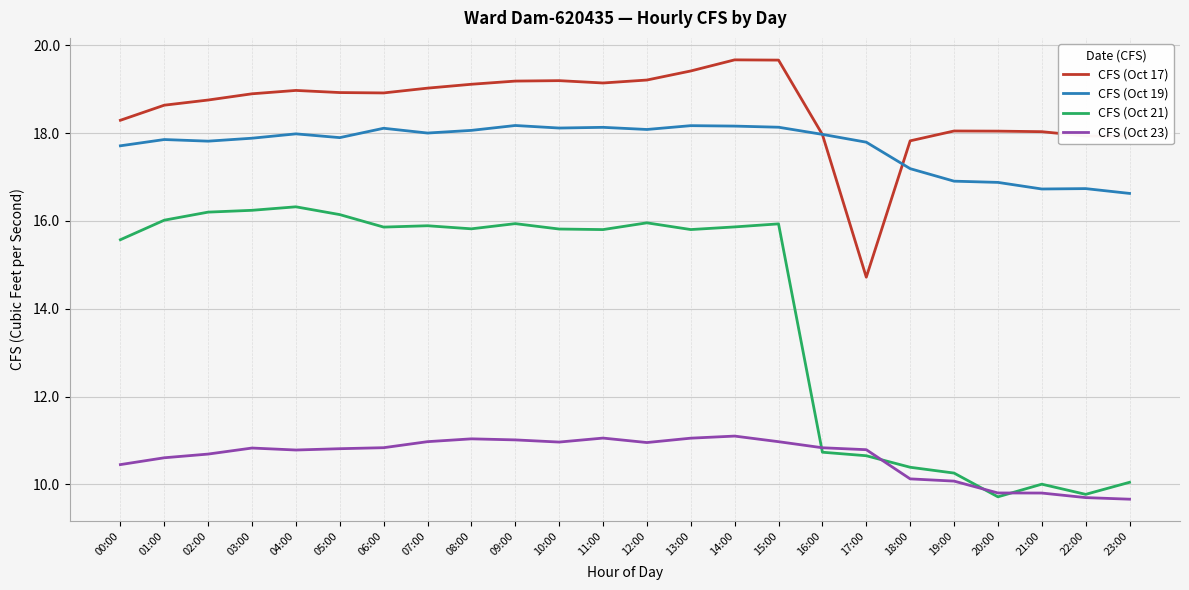

Which series changed the most between 00:00 and 20:00?

CFS (Oct 21)